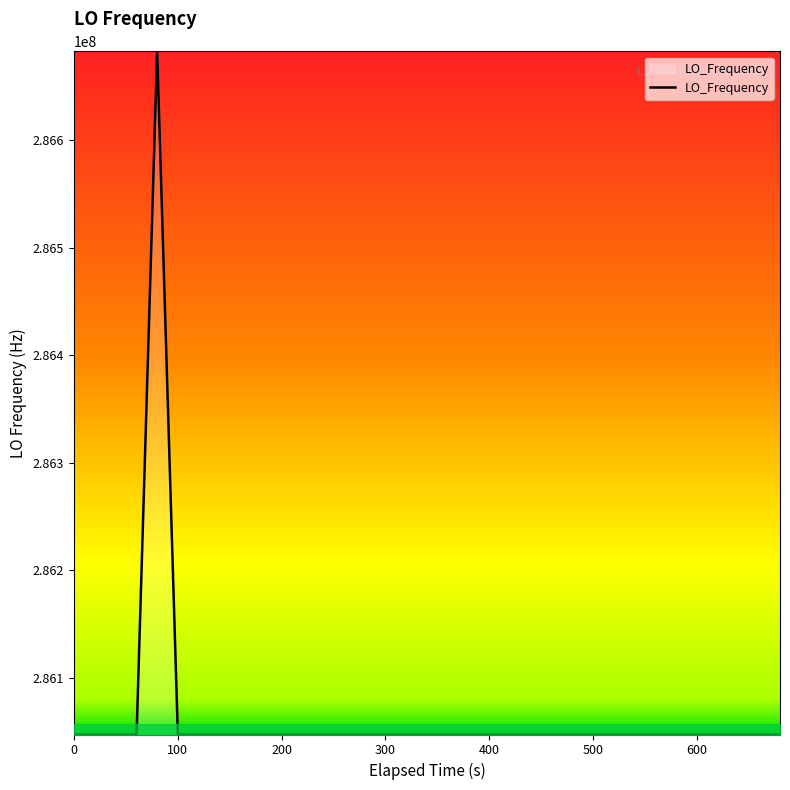

What is the smallest value displayed?

286046995.1